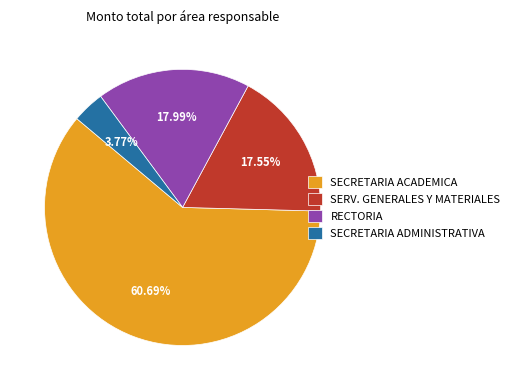

To the nearest percent, what is the average slice percentage?

25%